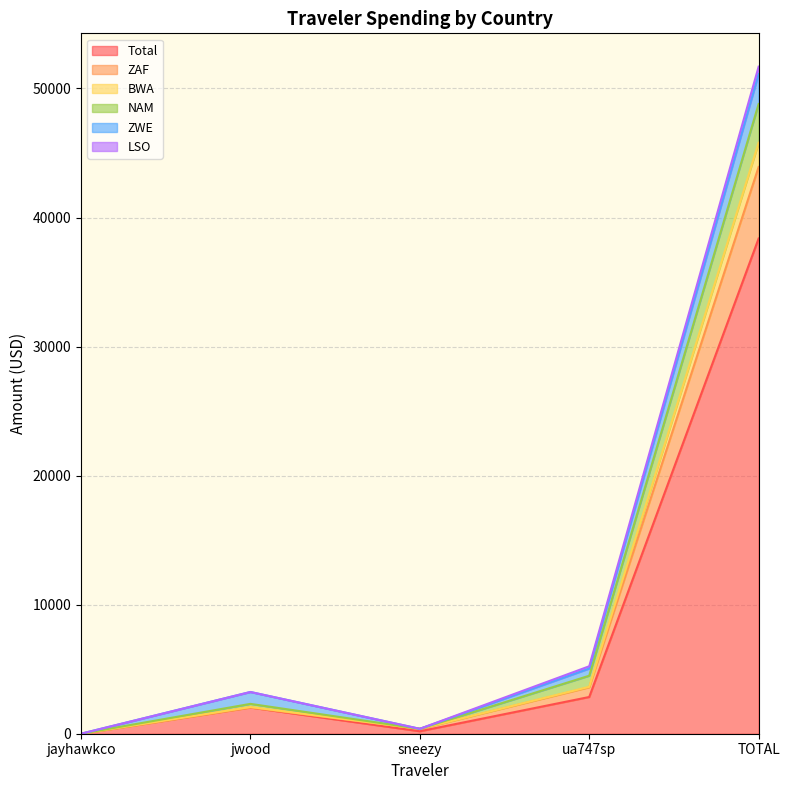

True or false: ZAF has a value of 1.5 at jayhawkco.

True